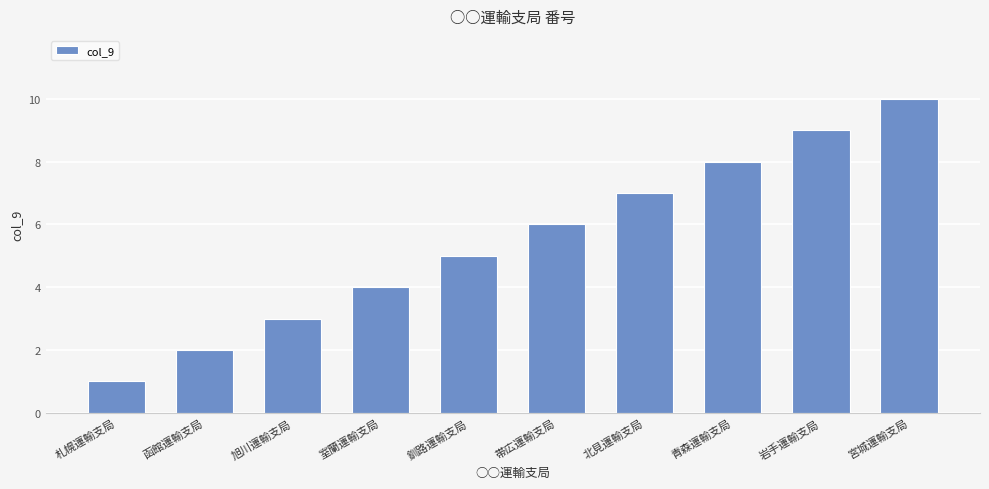

How many values are below 6?

5